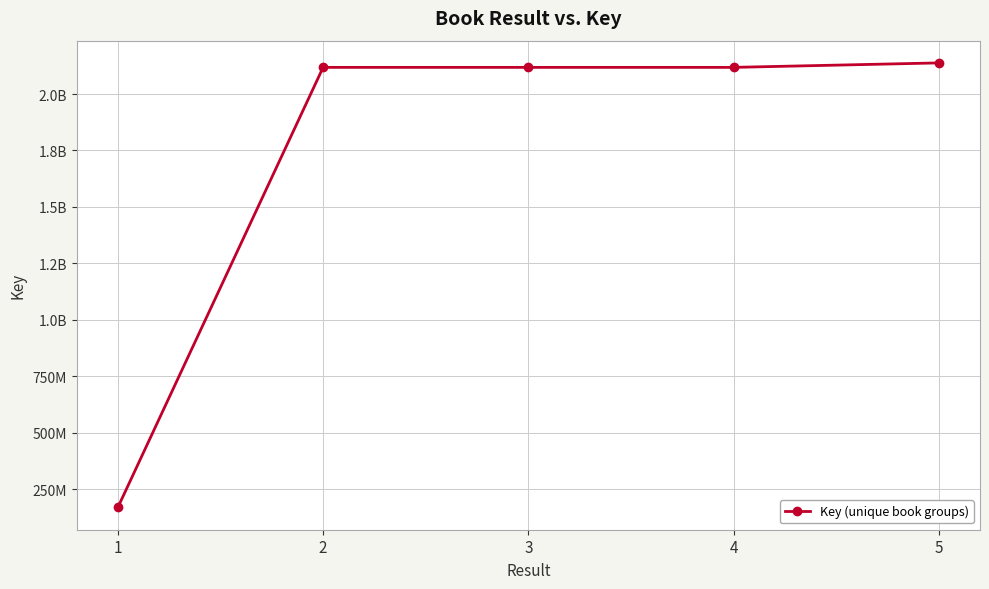

What is the smallest value displayed?

169855196